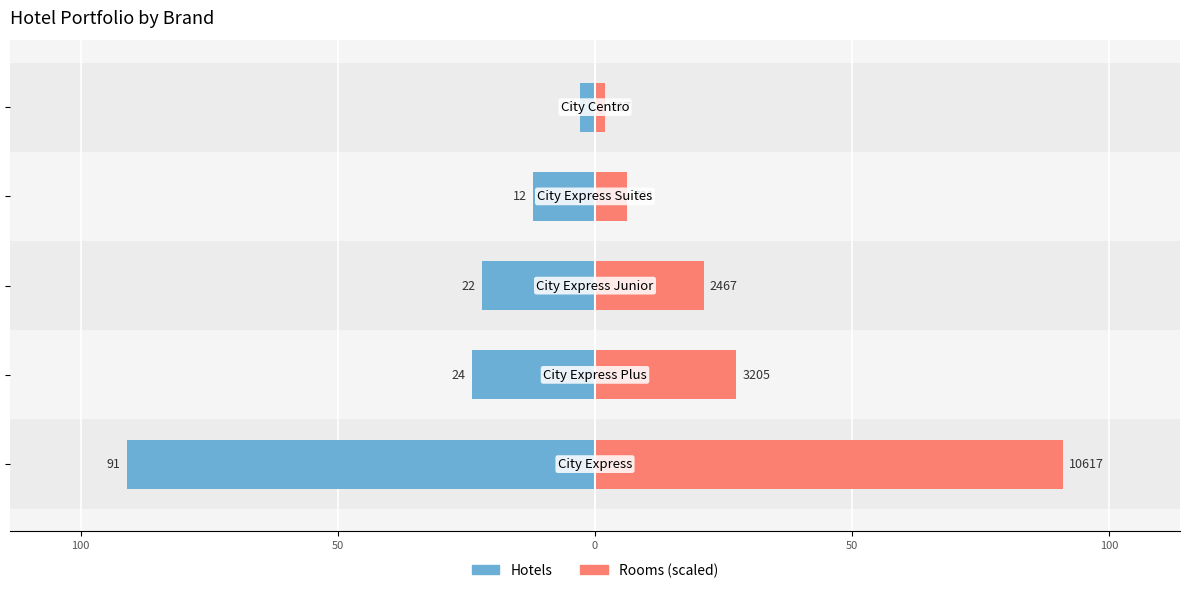

At how many categories does at least one series exceed 27?

2